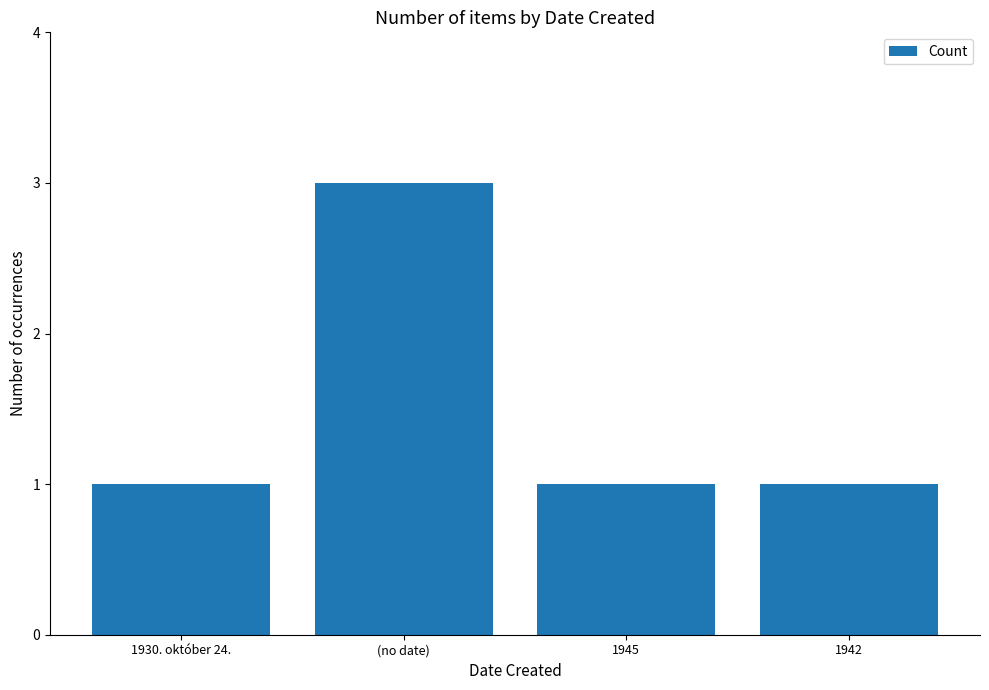

Is it true that the value at 1930. október 24. is 1?

True